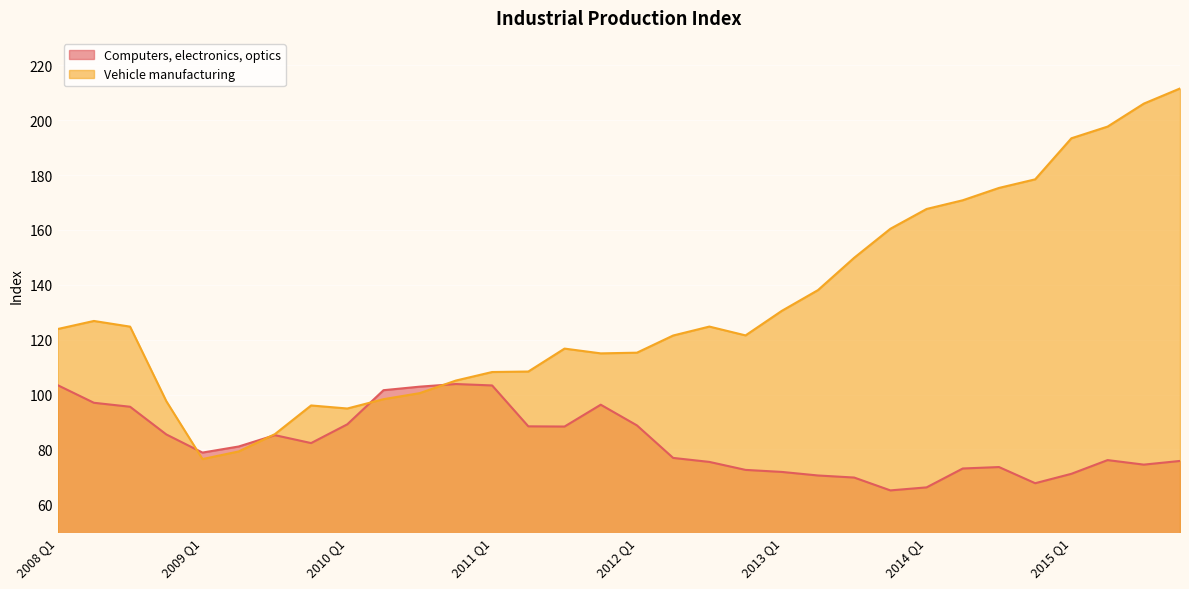

What is the maximum value shown in the chart?

211.6